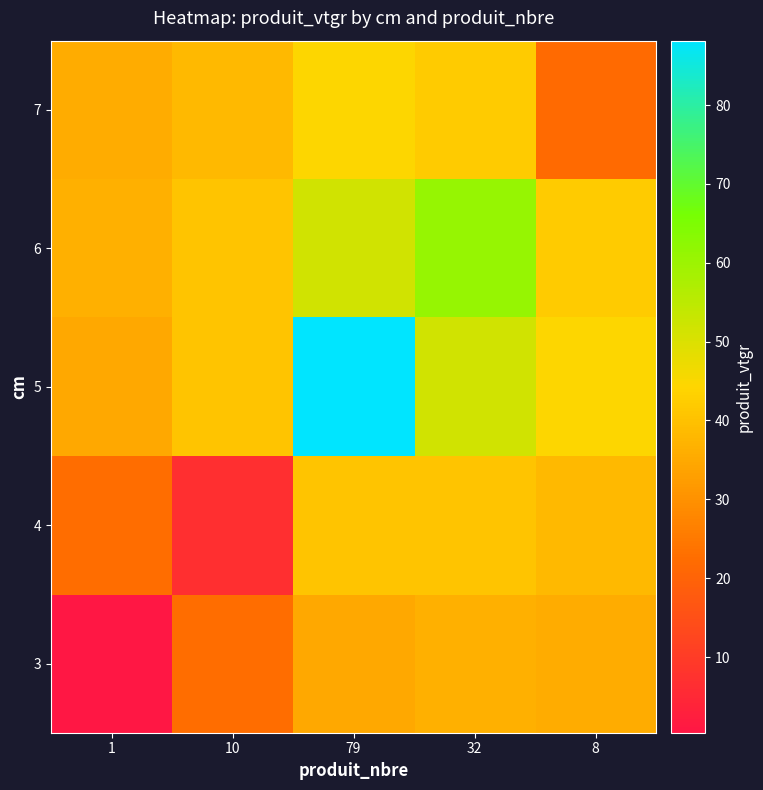

Which category has the lowest value across all series?

1